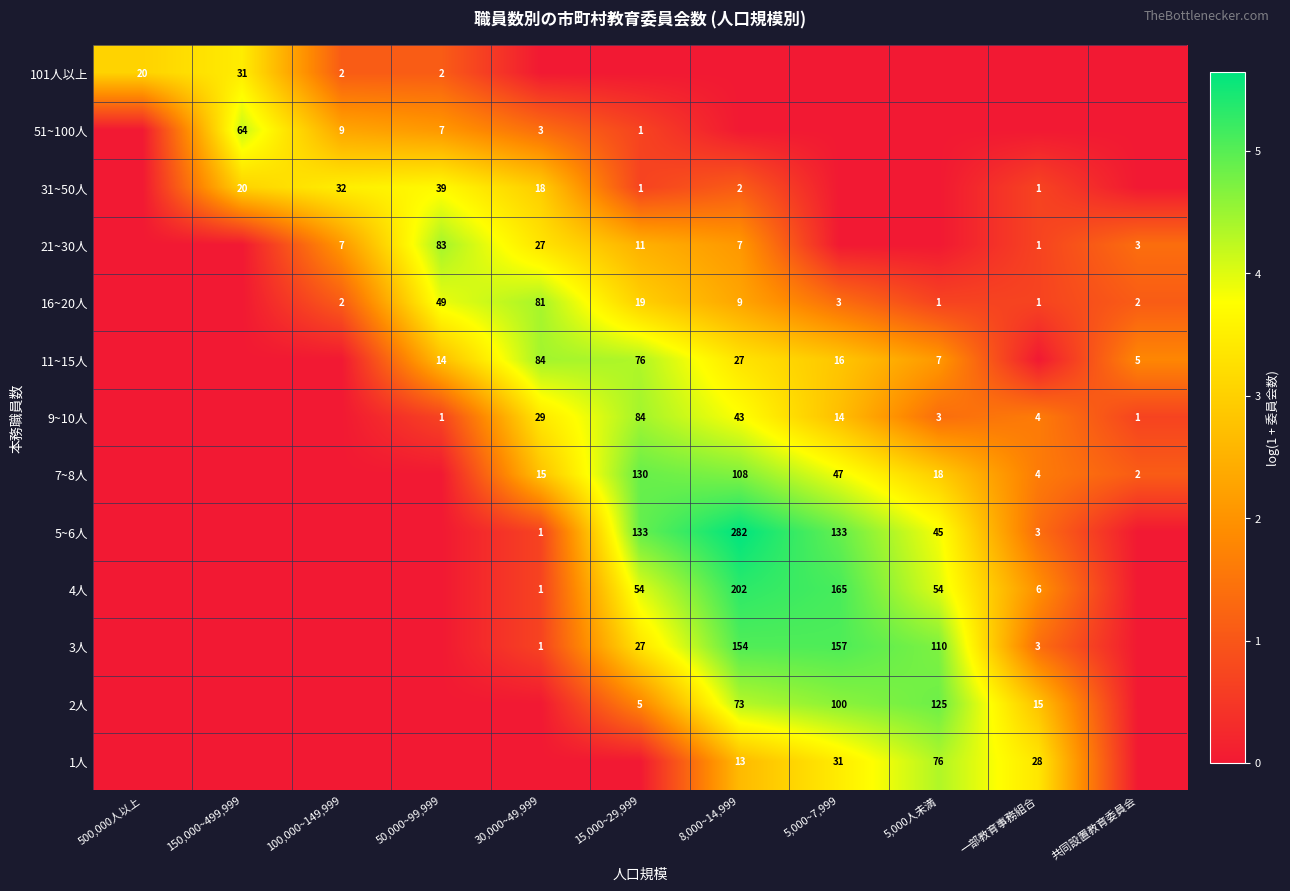

True or false: 7~8人 has a value of 1.0 at 一部教育事務組合.

False